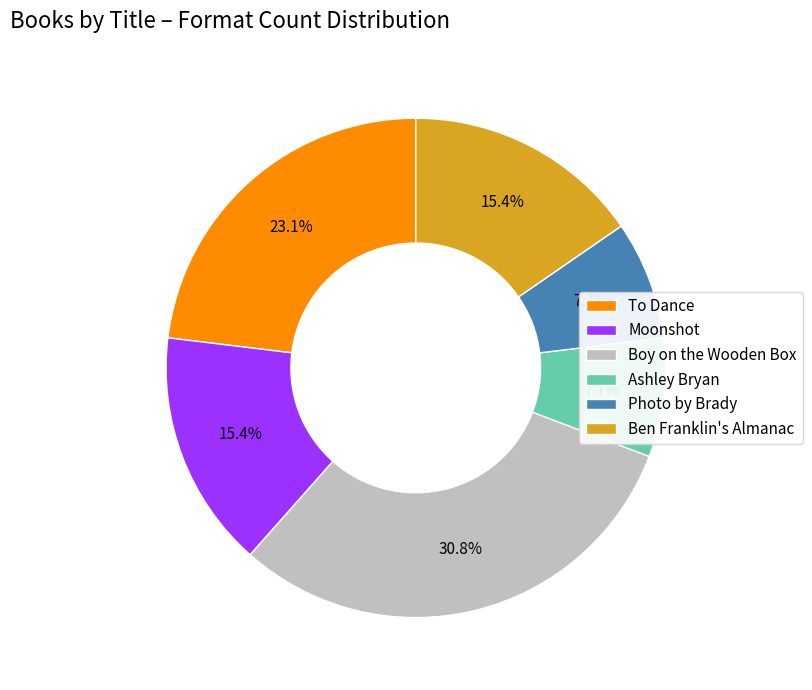

Does any single category account for the majority?

No